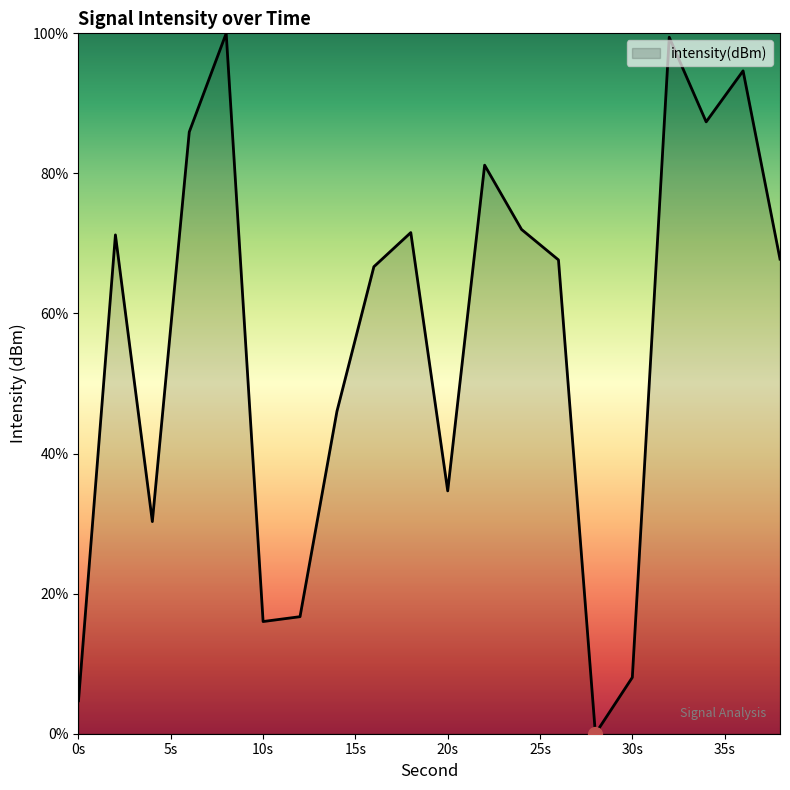

What is the greatest value displayed?

100.0